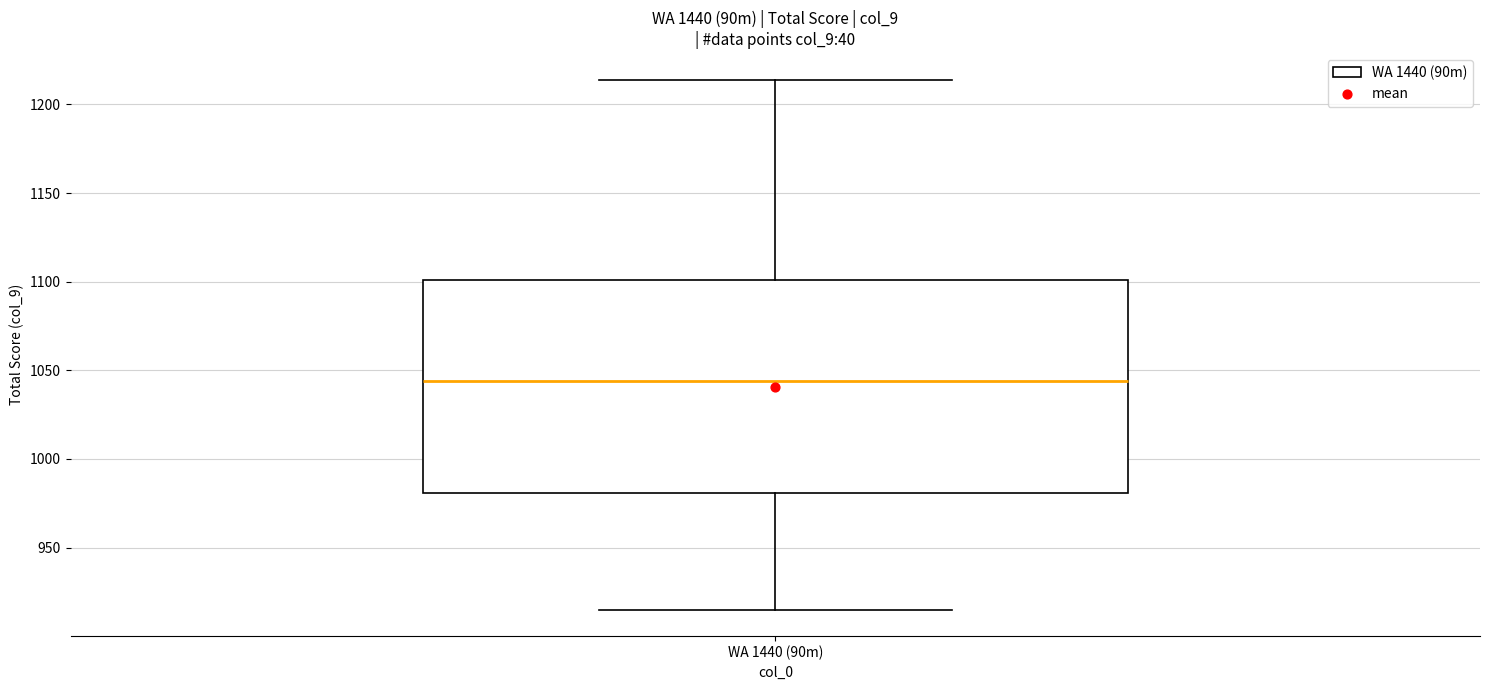

Transcribe this box plot: give where the median line is, the range the box spans, and where the two whiskers end, as read against the y-axis. The values are not printed on the chart, so give them approximately, as read against the axis.

median 1045, box 980 to 1100, whiskers 915 to 1215